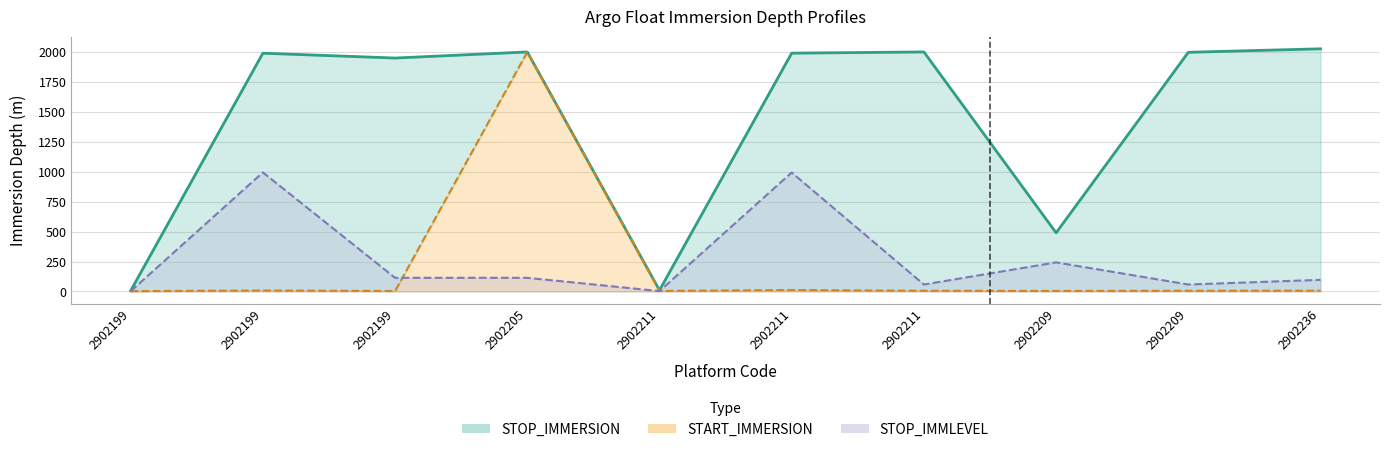

Does the chart display data point markers on the line(s)?

No